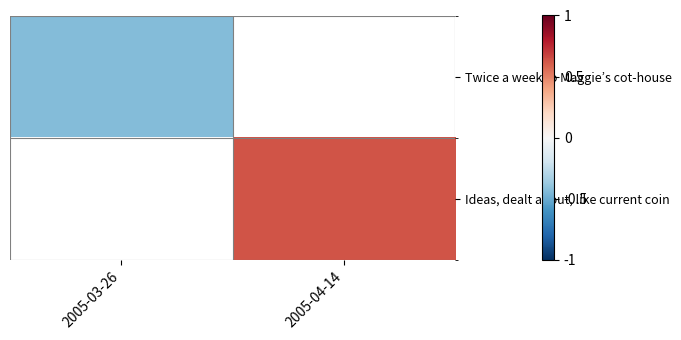

At which label does Twice a week to Maggie’s cot-house reach its minimum?

2005-03-26